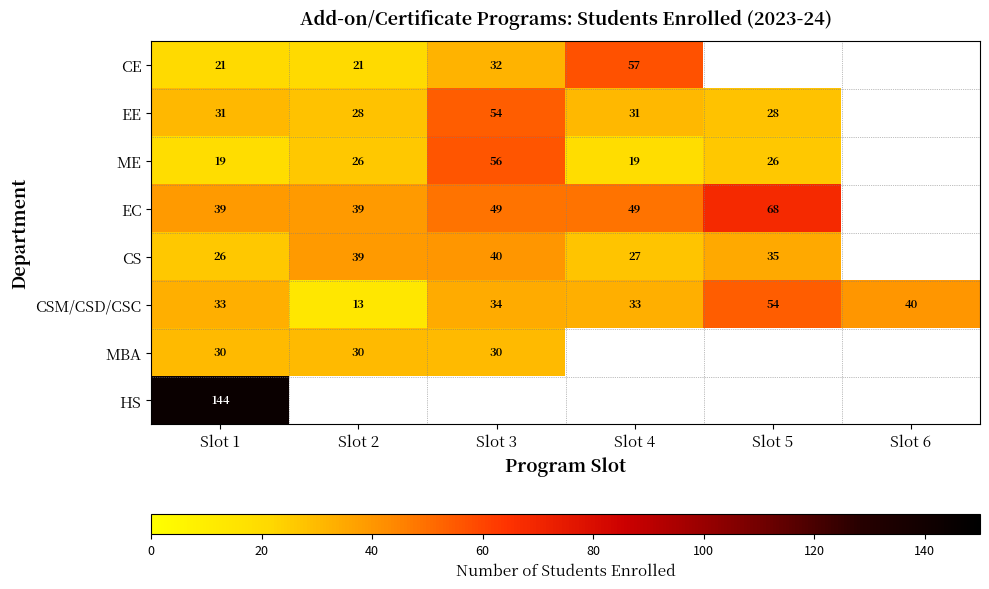

What is the spread (max minus min) of values at Slot 1?

125